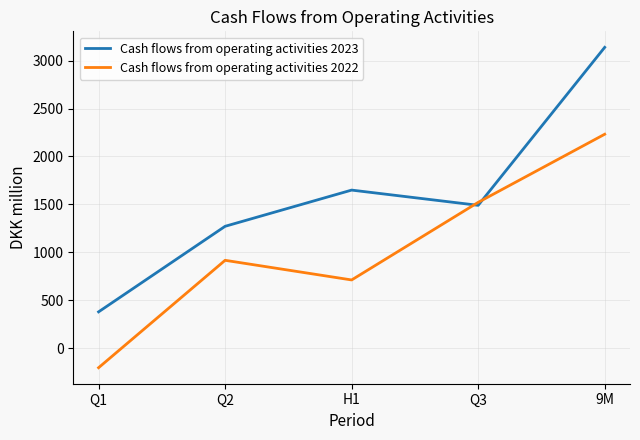

What is the sum of the Cash flows from operating activities 2023 values at Q3 and Q1?

1868